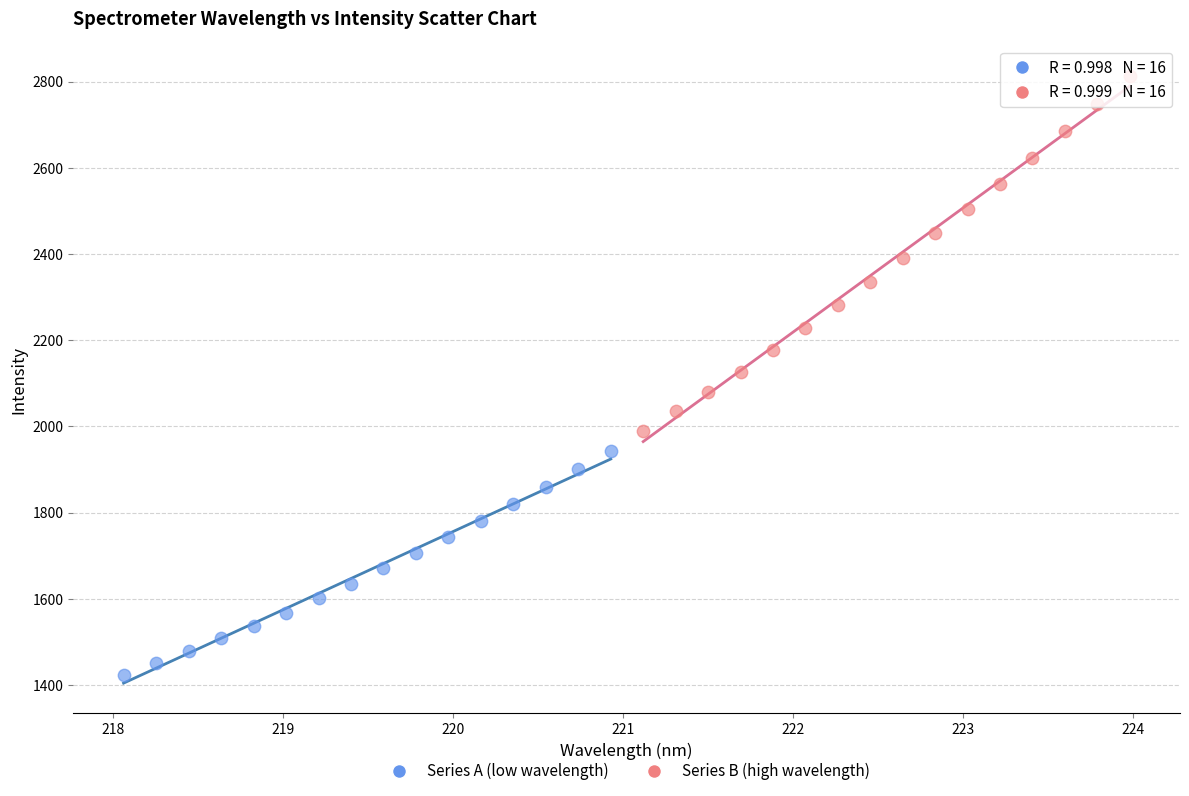

Which series has the largest Y range (max minus min)?

Series B (high wavelength)